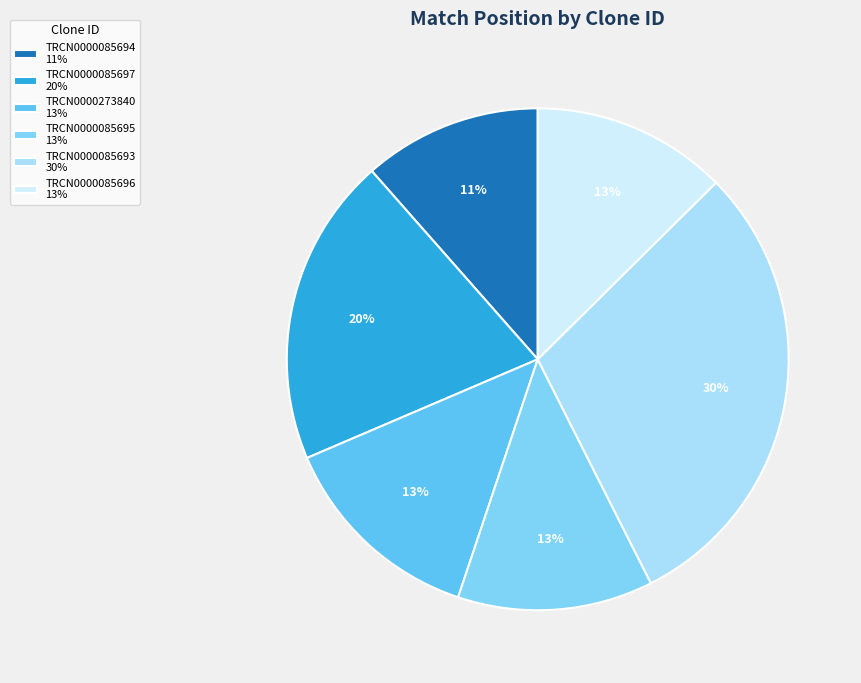

Count the number of slices in the pie.

6